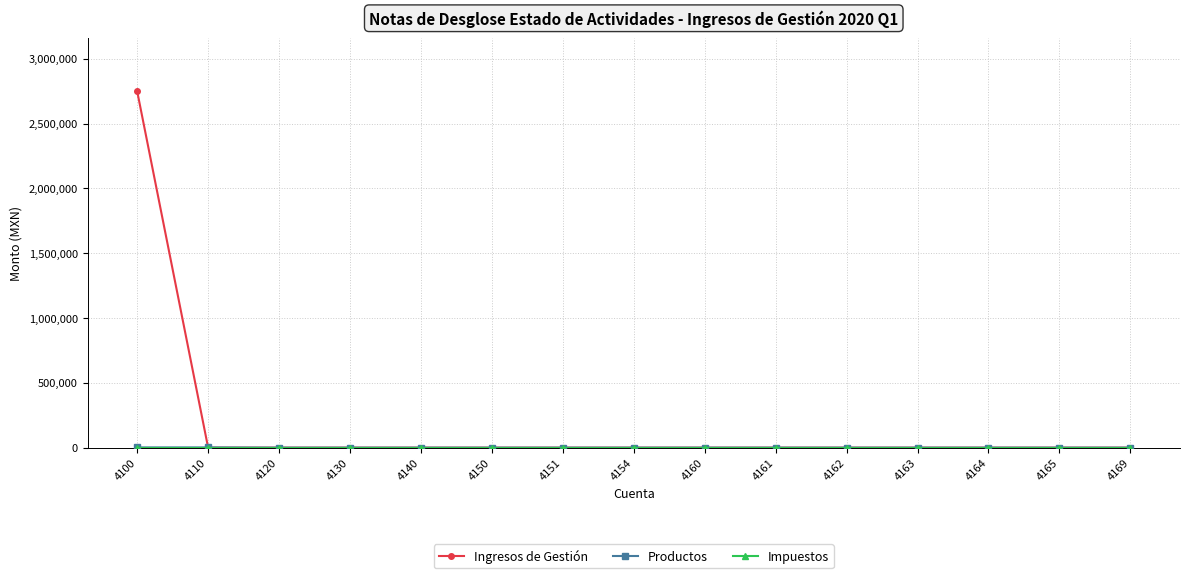

Which series has the widest spread of values?

Ingresos de Gestión